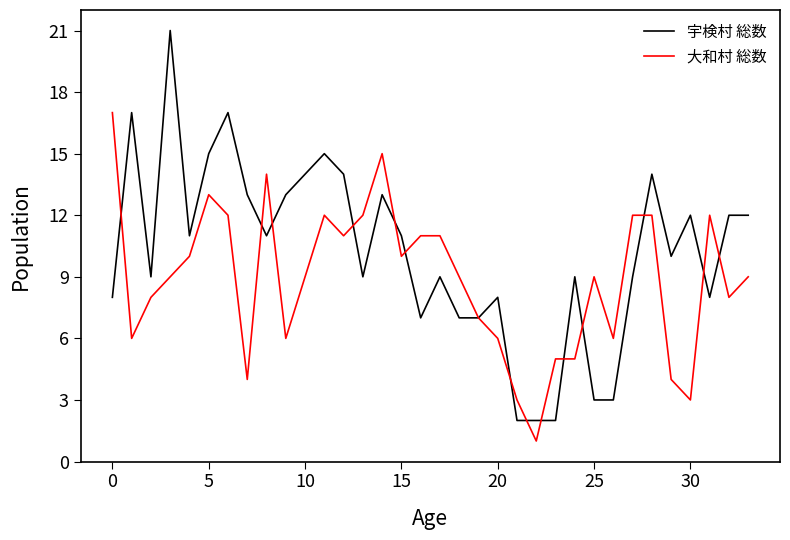

Which series has the widest spread of values?

宇検村 総数